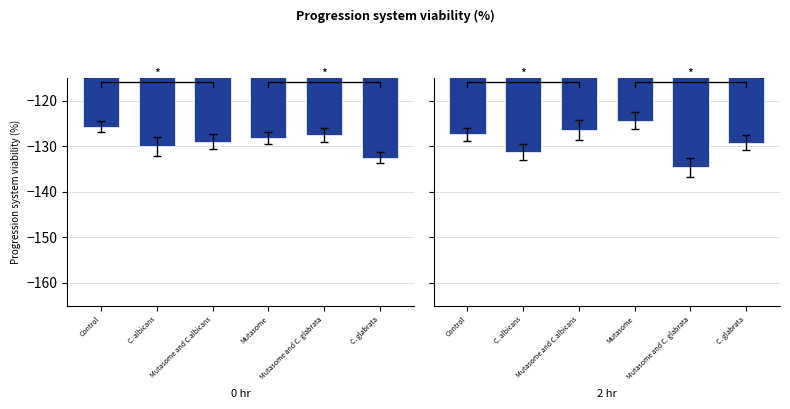

Which category has the highest value in the 0 hr series?

Control